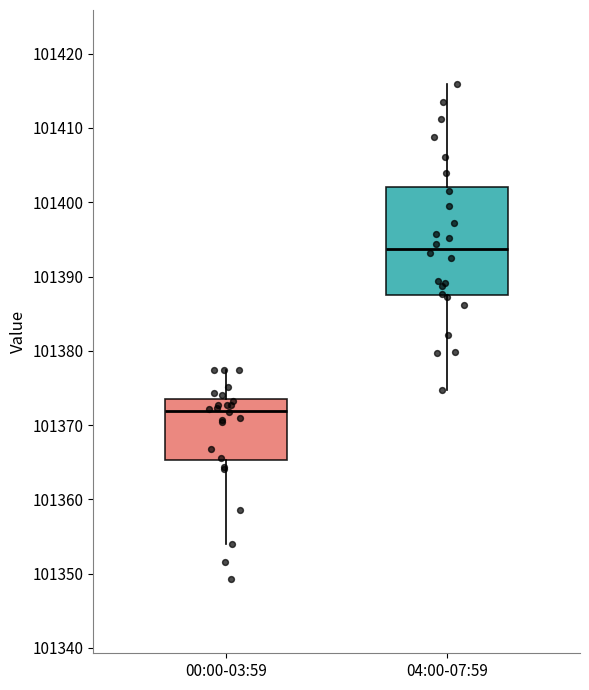

Comparing the boxes themselves (not the whiskers), which one is the tallest?

04:00-07:59